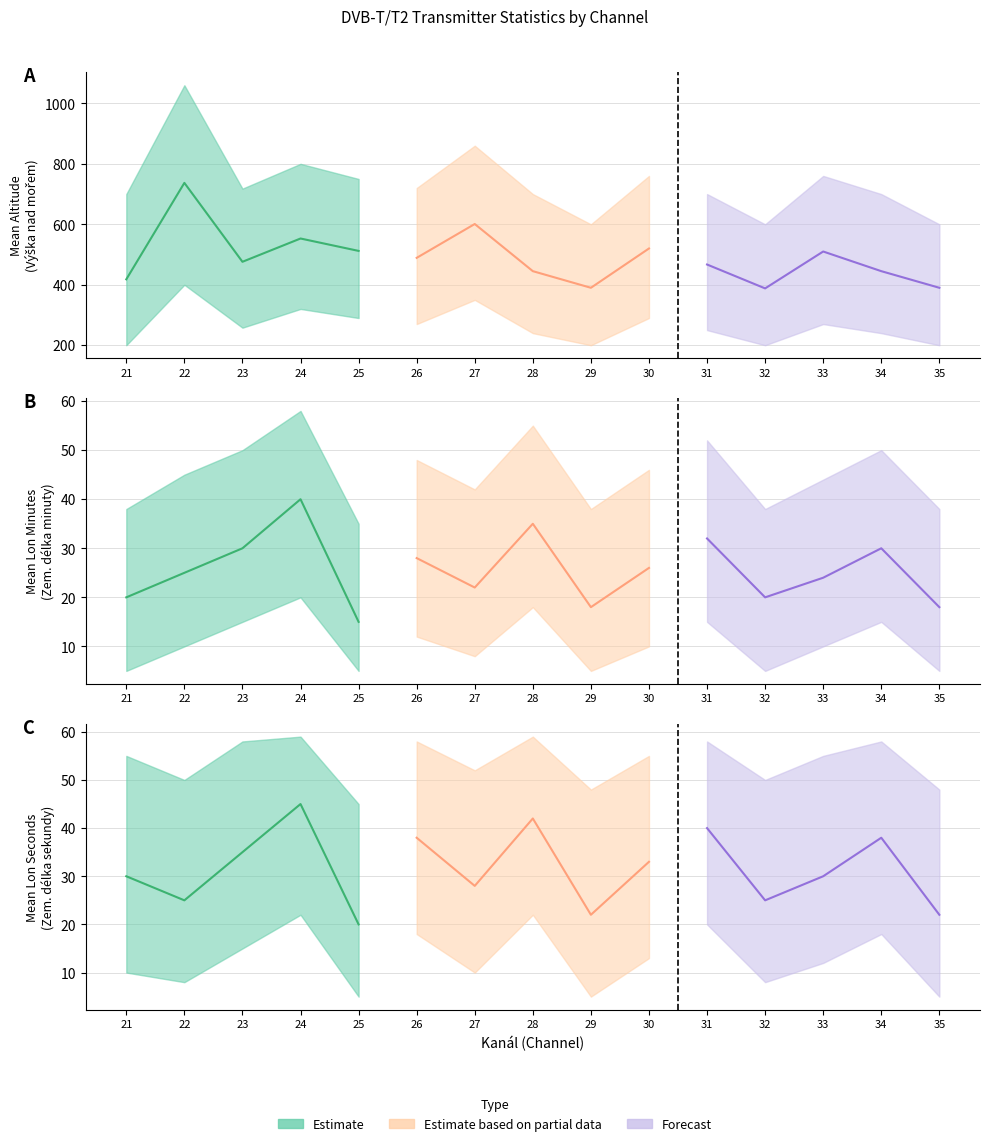

True or false: Mean Lon Seconds (Zem. delka sekundy) and Mean Lon Minutes (Zem. delka minuty) intersect in this chart.

False